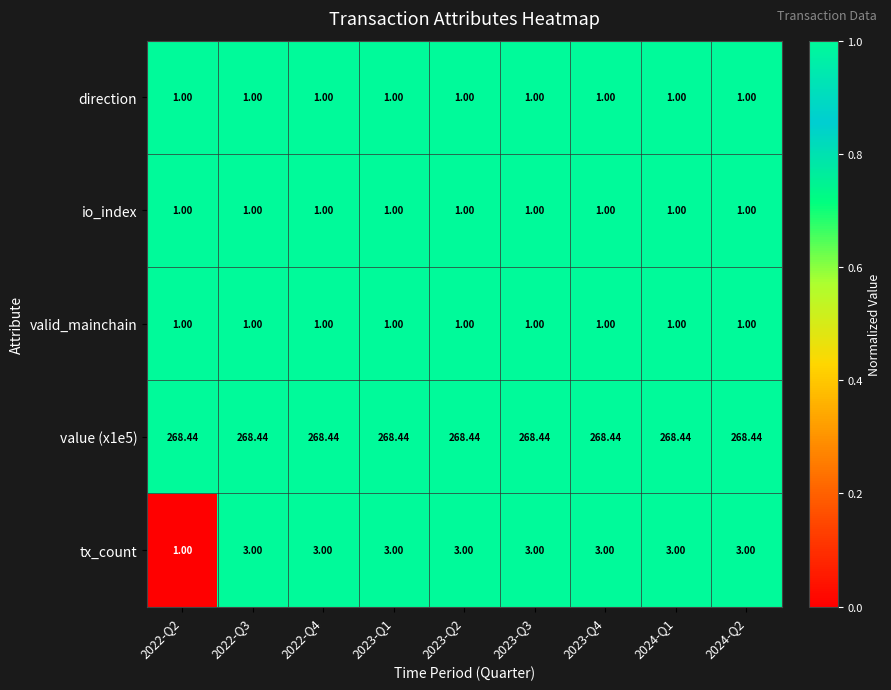

Which series has the widest spread of values?

tx_count